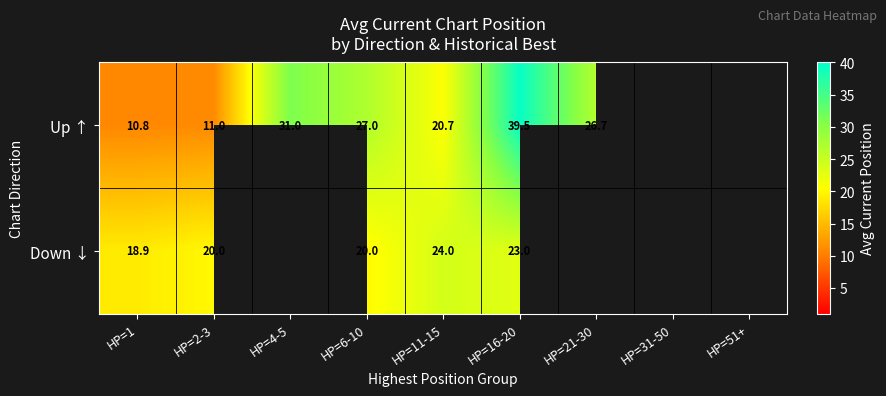

Which series changed the most between HP=1 and HP=16-20?

Up ↑